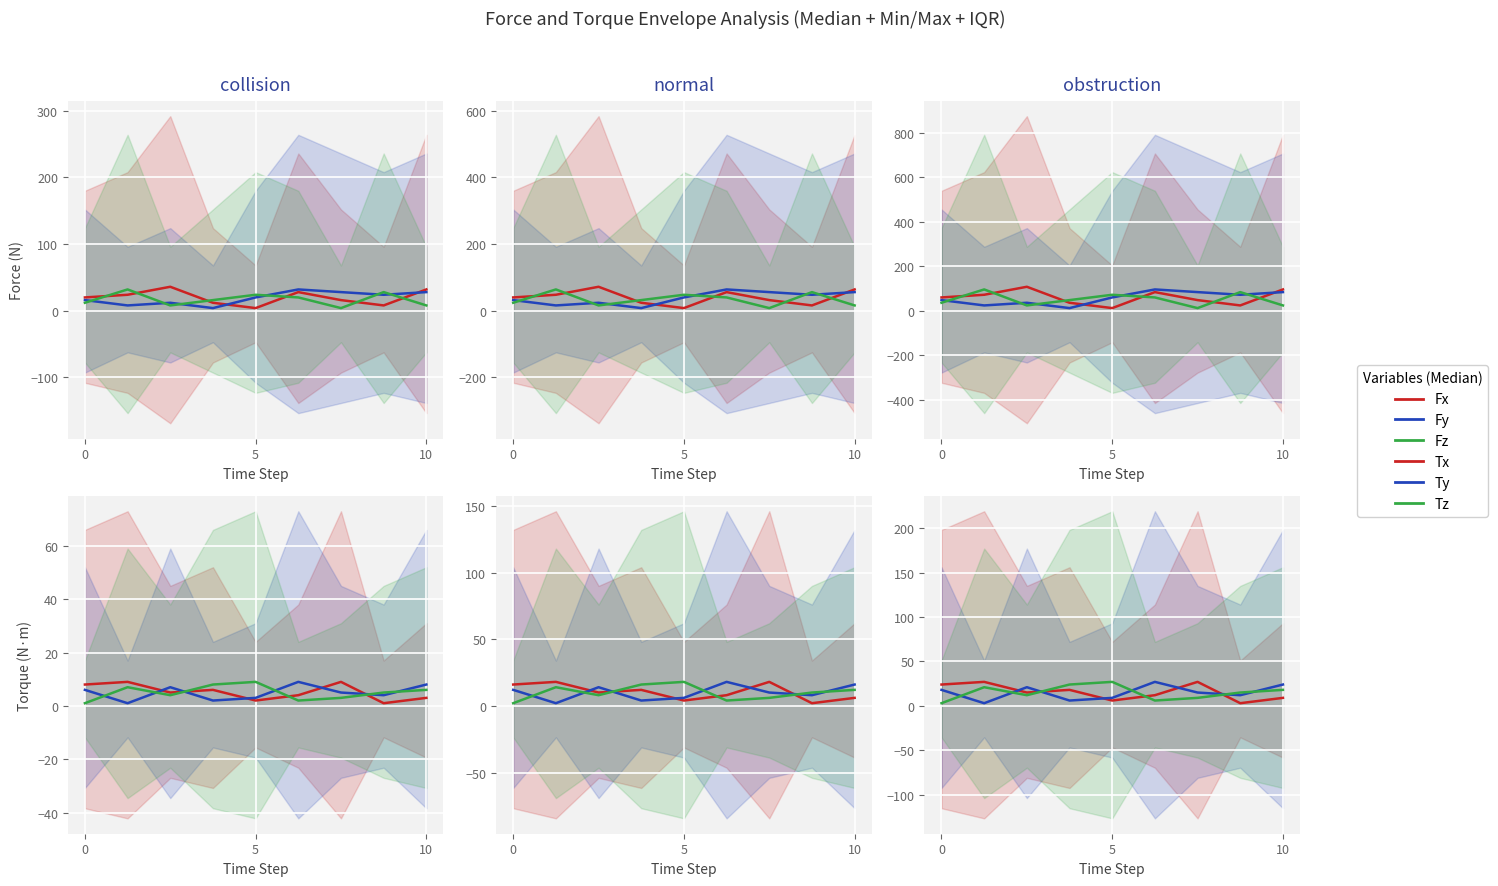

How many intersections are there between Fz and Fx?

6